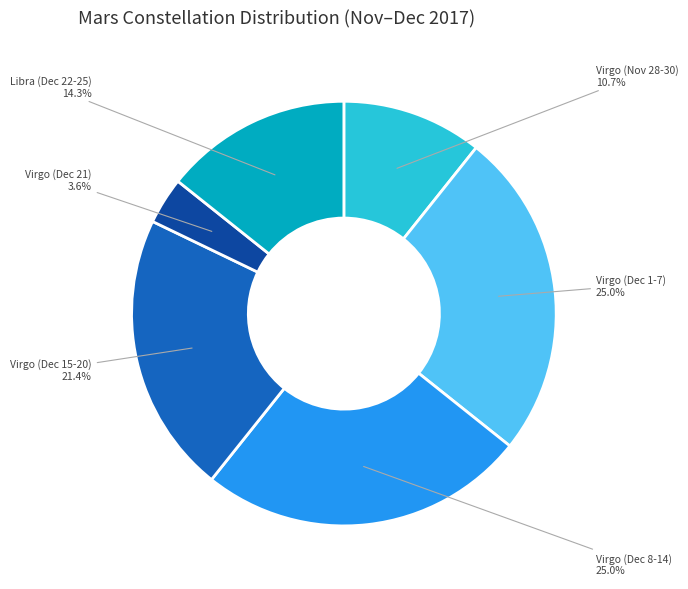

Does any single category account for the majority?

No